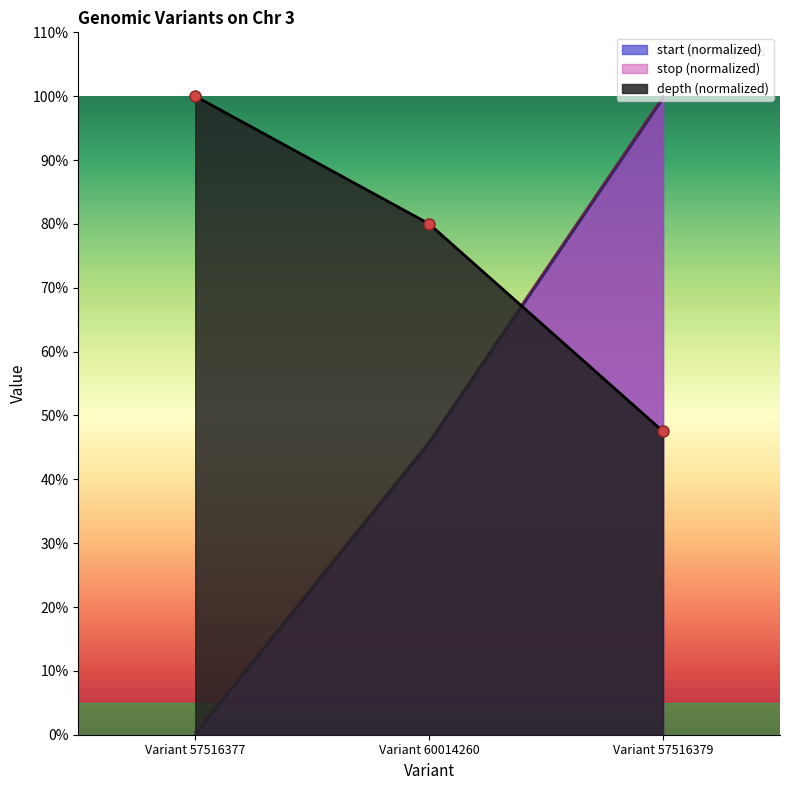

Count the number of categories in the chart.

3